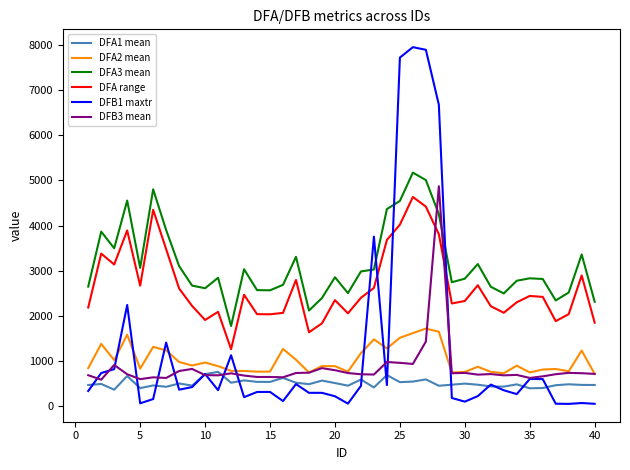

How many intersections are there between DFB1 maxtr and DFA range?

4